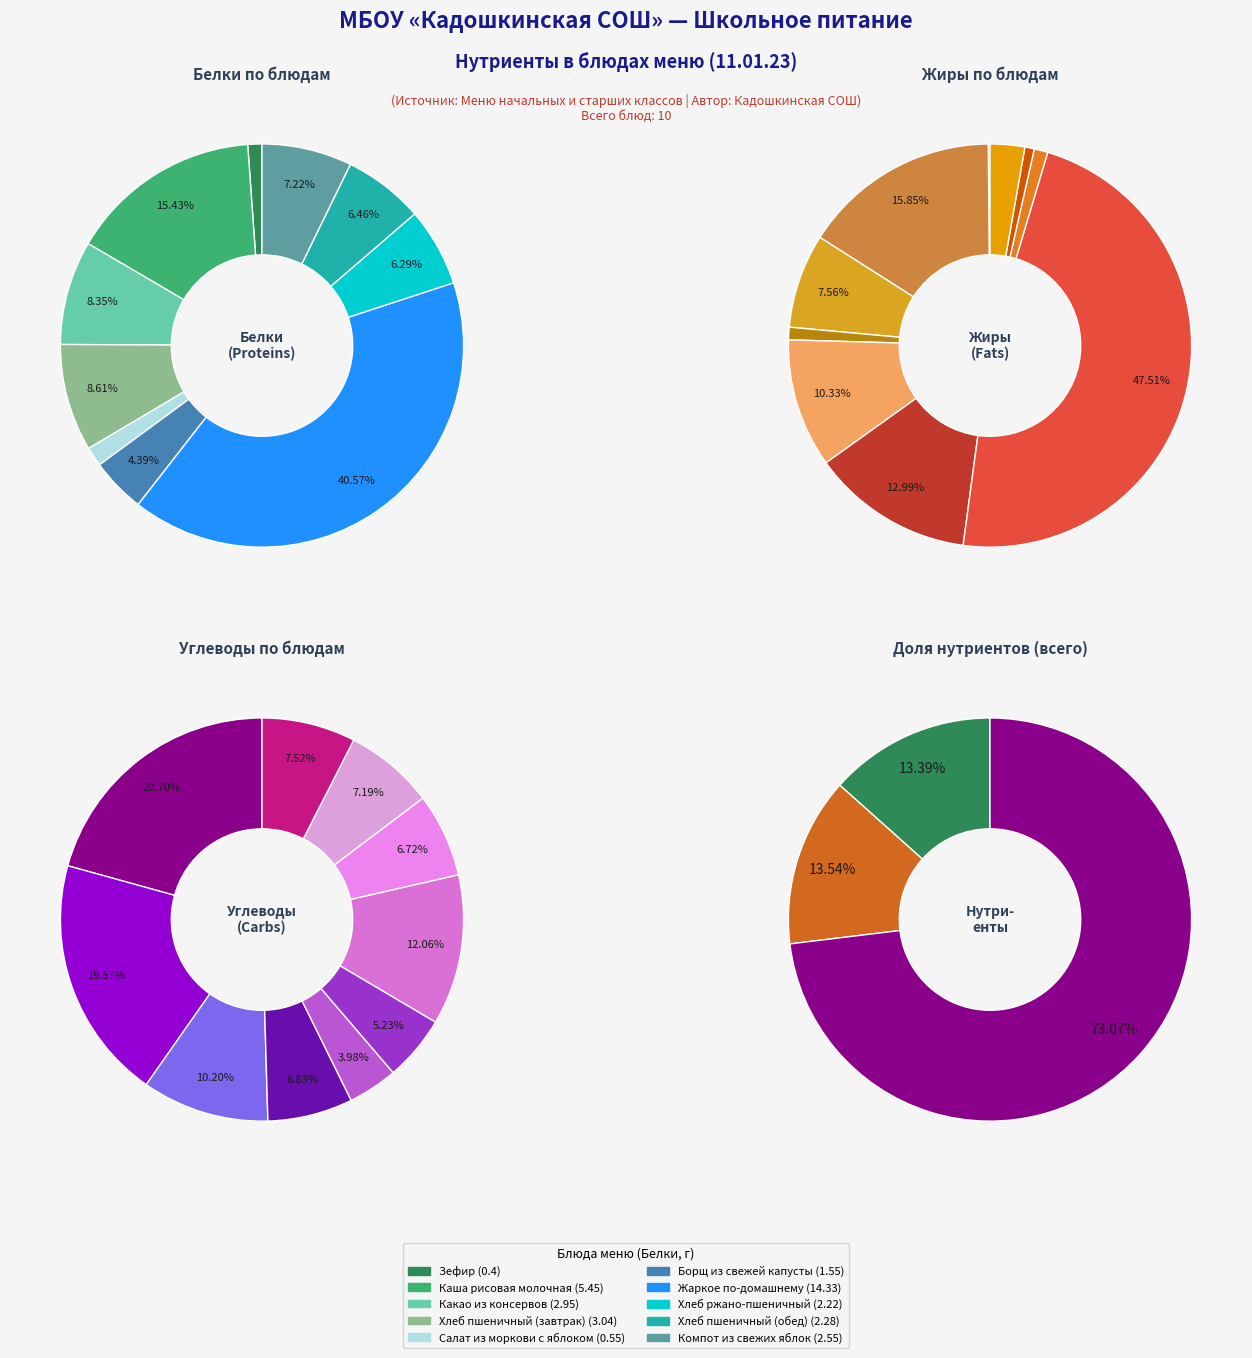

To the nearest percent, what percentage of the pie is Салат из моркови с яблоком?

2%